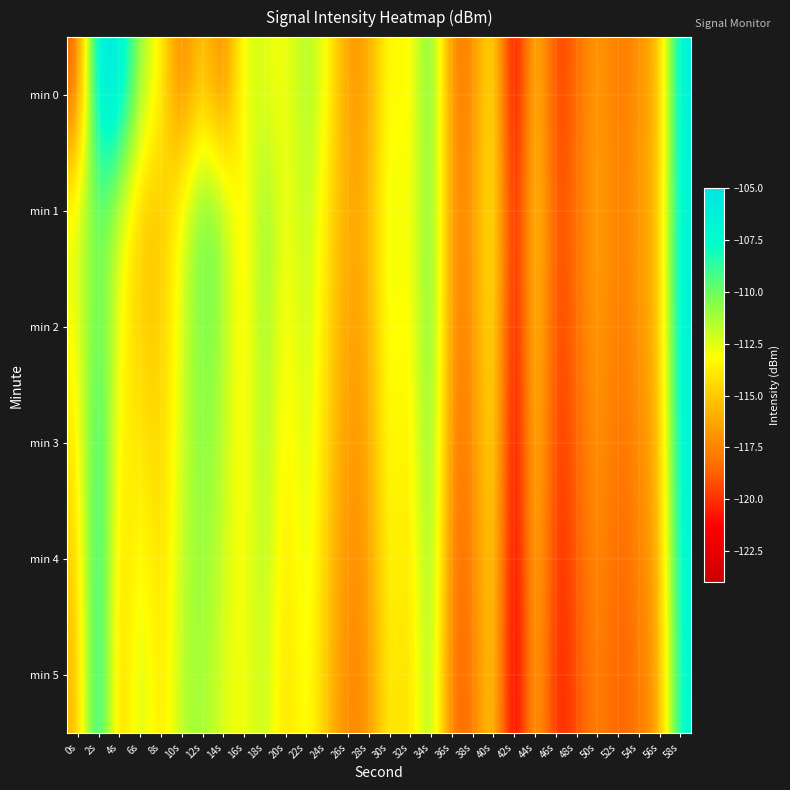

Between 50s and 56s, which is larger?

56s